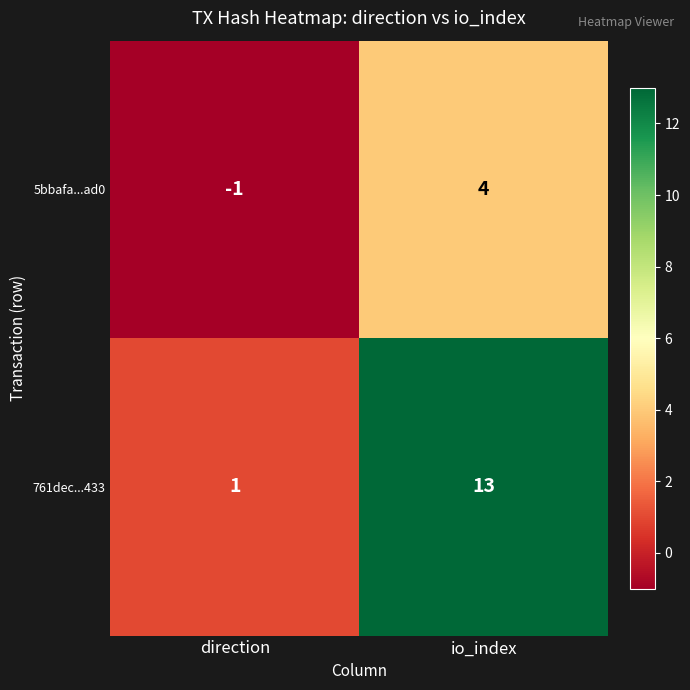

How many categories are shown in the chart?

2